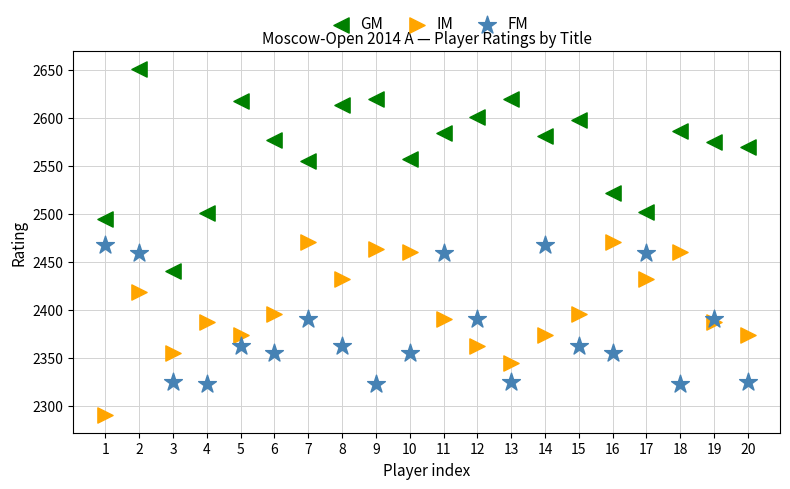

Which series reaches the minimum Y coordinate?

IM